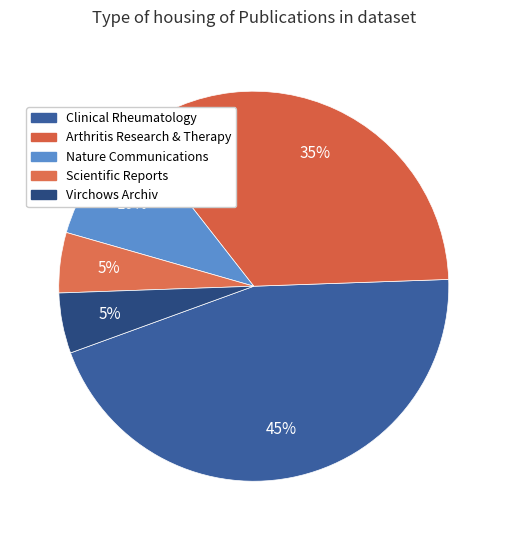

To the nearest percent, what is the difference between the Nature Communications and Virchows Archiv slice percentages?

5%